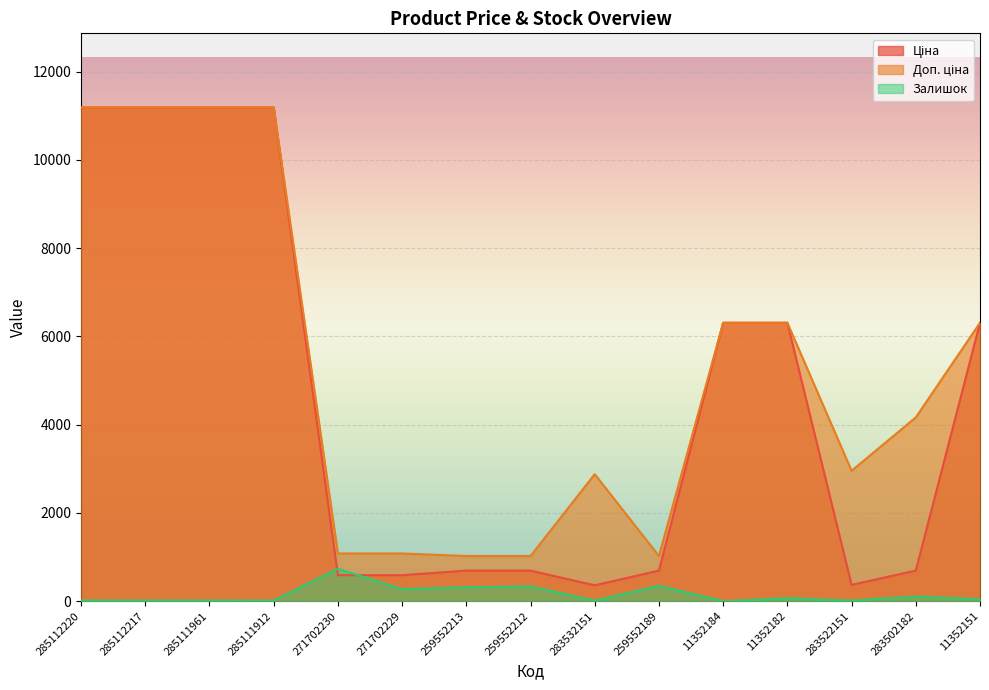

What is the highest value of the Ціна series?

11188.2